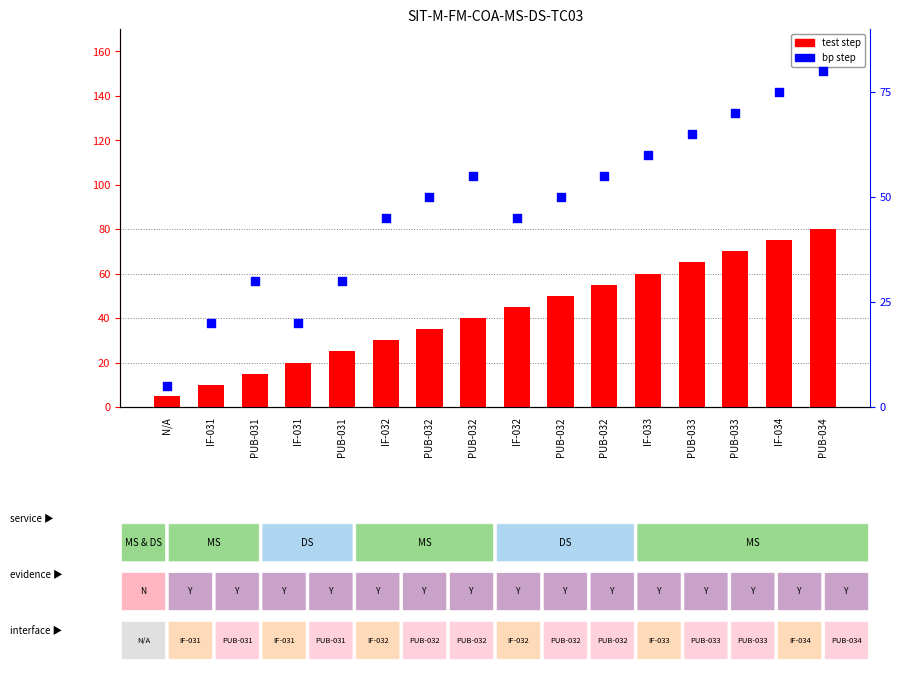

What is the total value across all series at PUB-033?

130